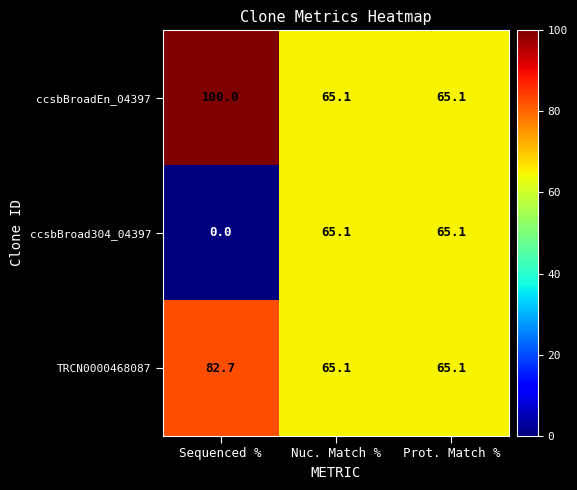

List the series in order of their overall mean, lowest first.

ccsbBroad304_04397, TRCN0000468087, ccsbBroadEn_04397